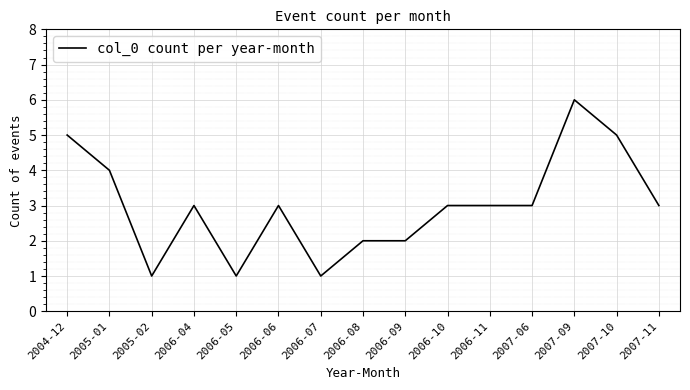

At which category does the data reach its first local valley?

2005-02